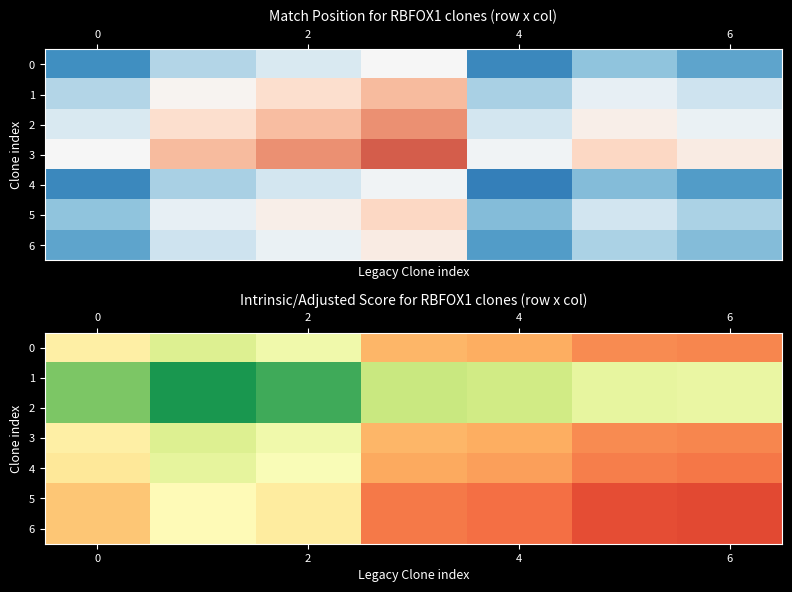

The value of 3 at 6 is 3.6. True or false?

True